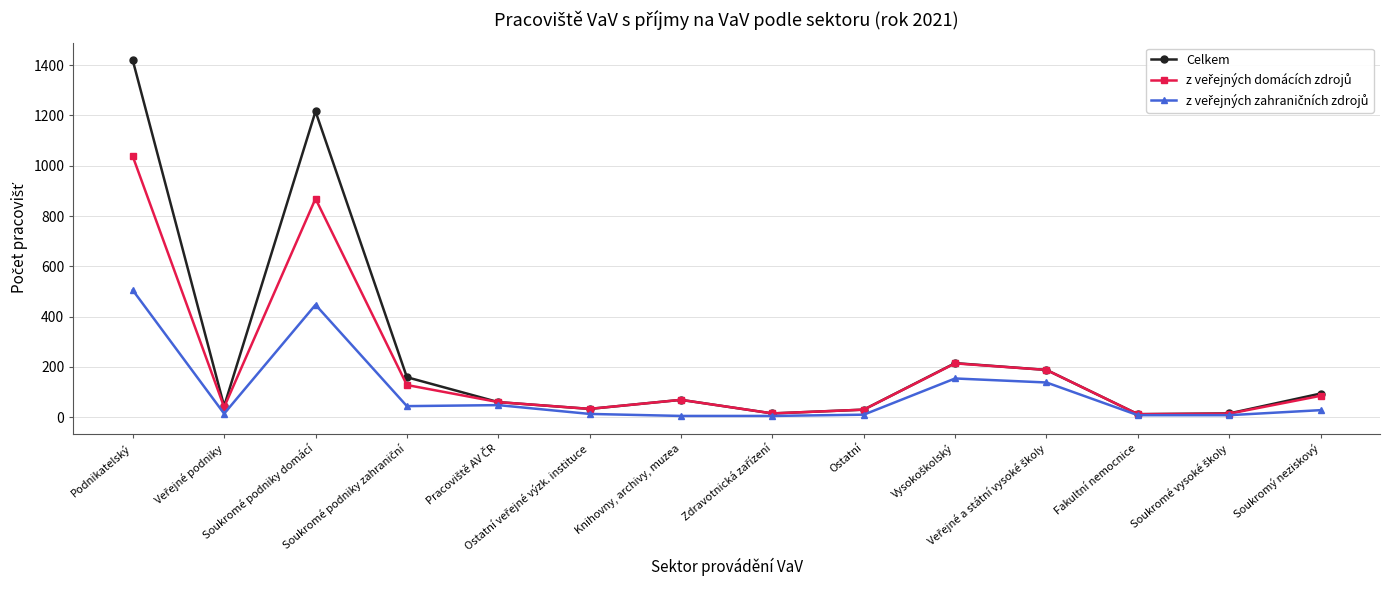

How many lines are shown in the chart?

3